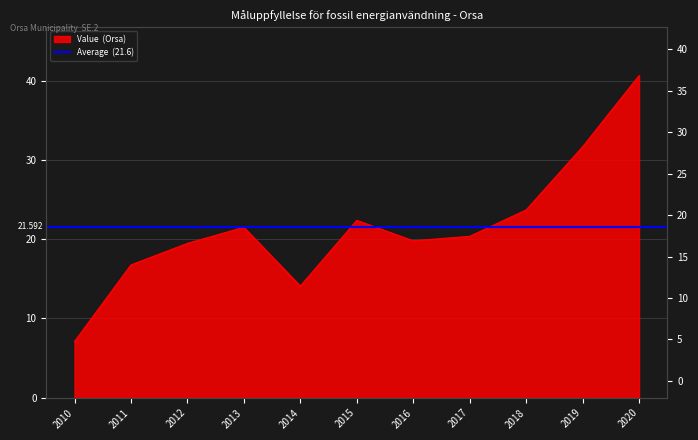

What is the value of the 2nd point from the left?

16.8